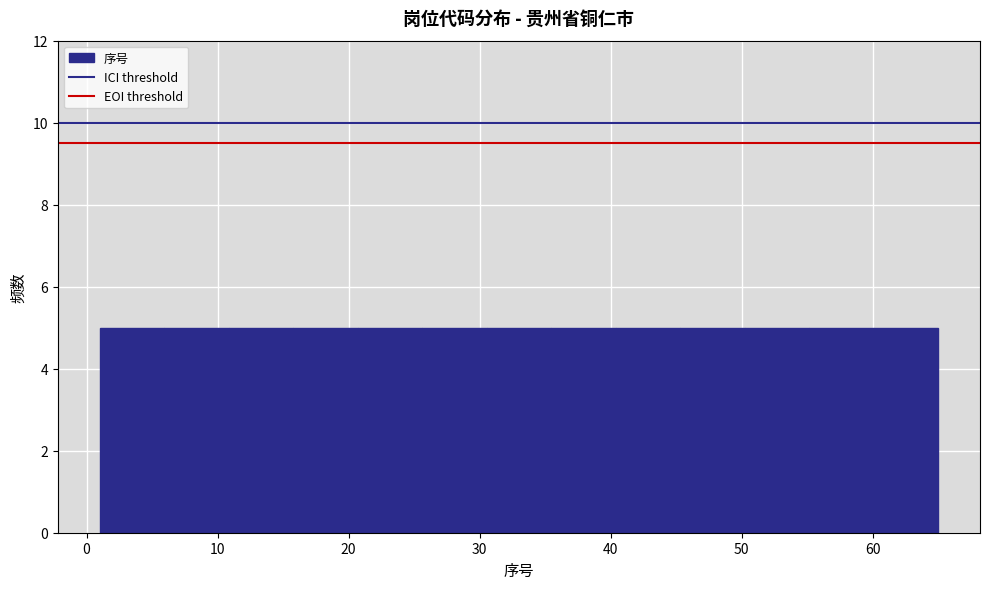

Reading left to right, list every bar in this chart as the range it spans on the x-axis followed by its height. Neither the bar edges nor the heights are printed on the chart, so give them approximately, as read against the axes.

1 to 6: 5
6 to 11: 5
11 to 16: 5
16 to 21: 5
21 to 26: 5
26 to 31: 5
31 to 35: 5
35 to 40: 5
40 to 45: 5
45 to 50: 5
50 to 55: 5
55 to 60: 5
60 to 65: 5